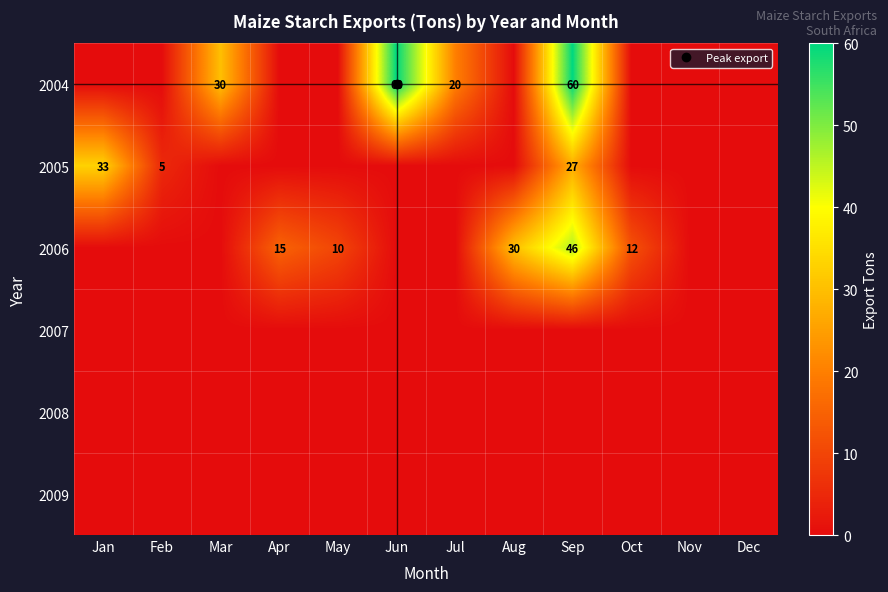

How many data points does each series have?

12